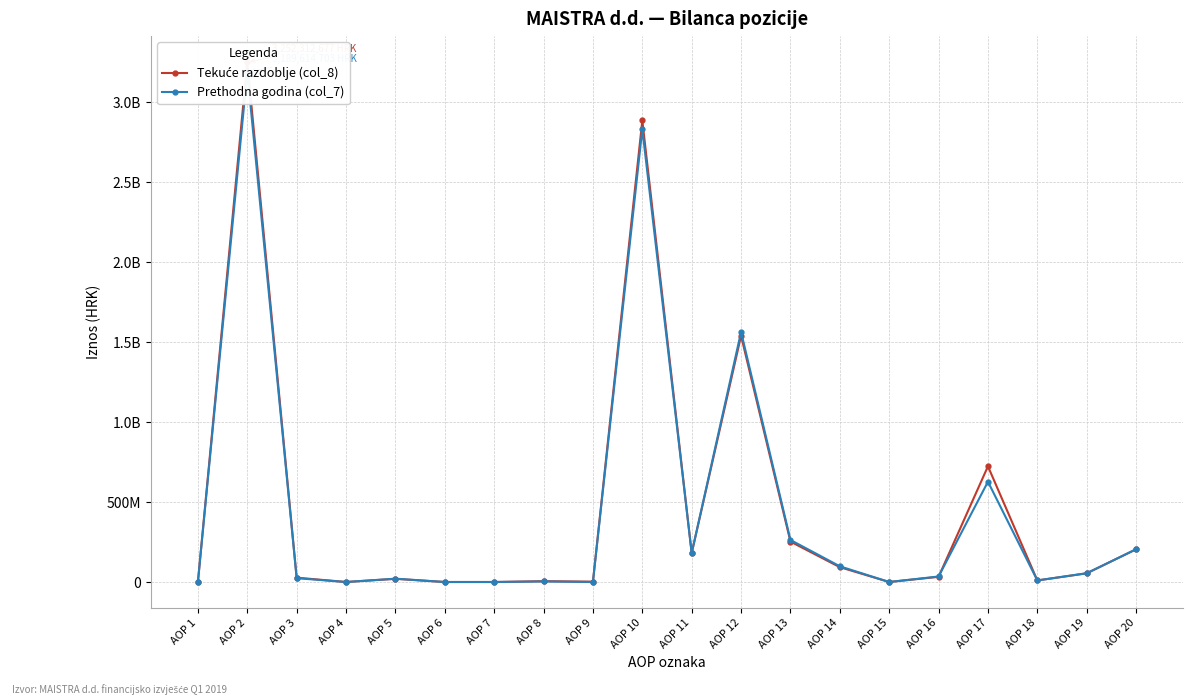

How many positive values does the Tekuće razdoblje (col_8) series have?

15